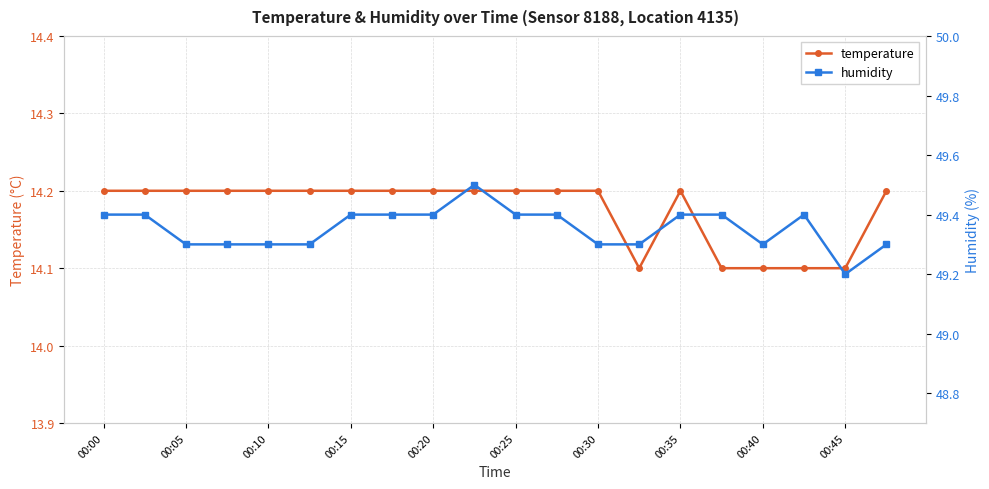

True or false: temperature has a value of 8.3 at 00:35.

False